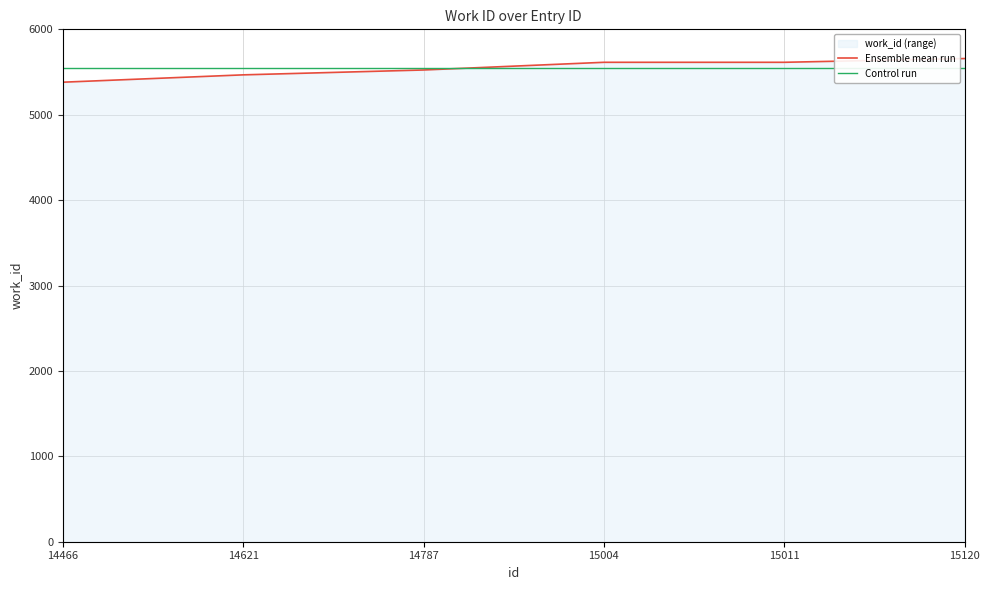

What is the value of the Control run point at the 6th from the left?

5543